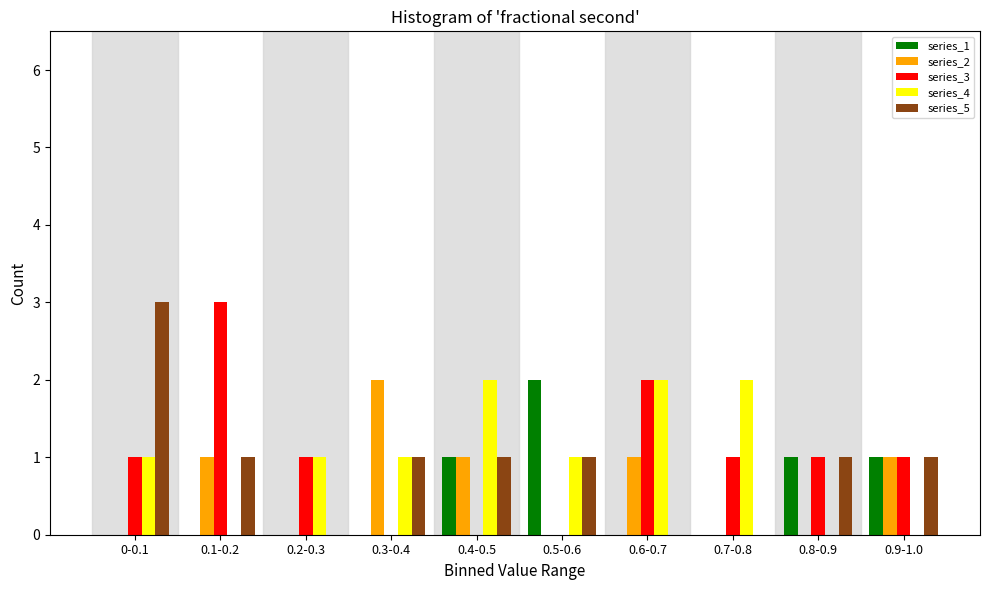

Which category has the highest value in the series_5 series?

0-0.1